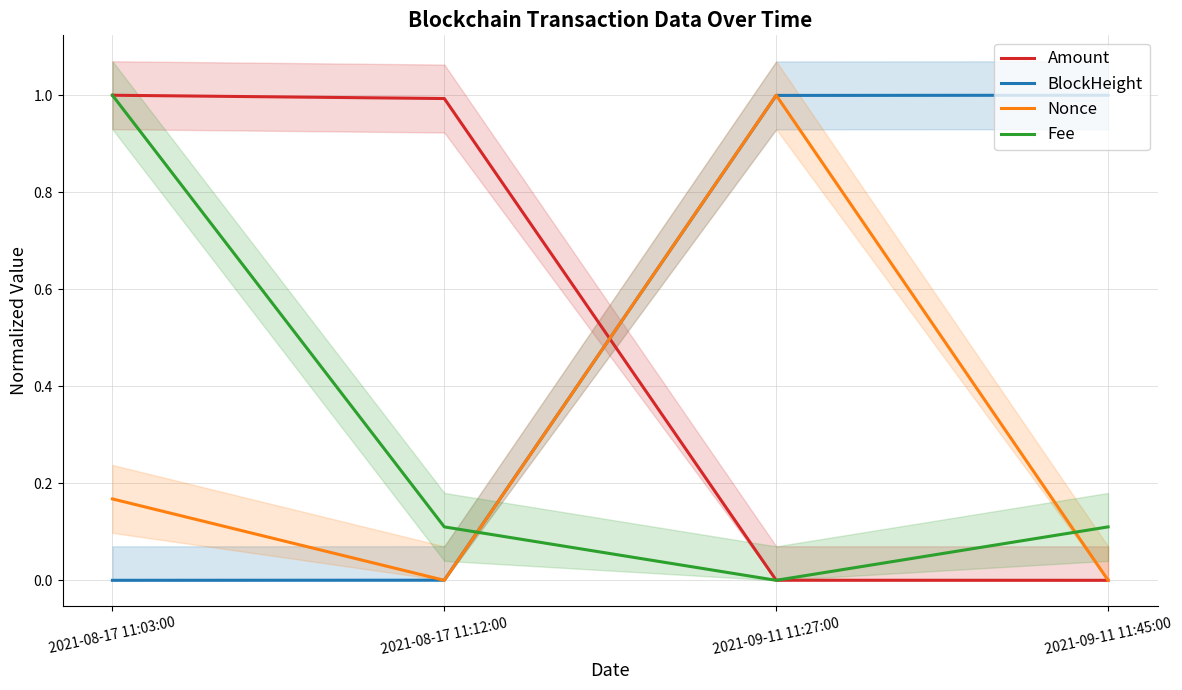

Reading right to left, list all the values displayed in this chart.

Amount: 0.0	0.0	1.0	1.0
BlockHeight: 1.0	1.0	0.0	0.0
Nonce: 0.0	1.0	0.0	0.2
Fee: 0.1	0.0	0.1	1.0